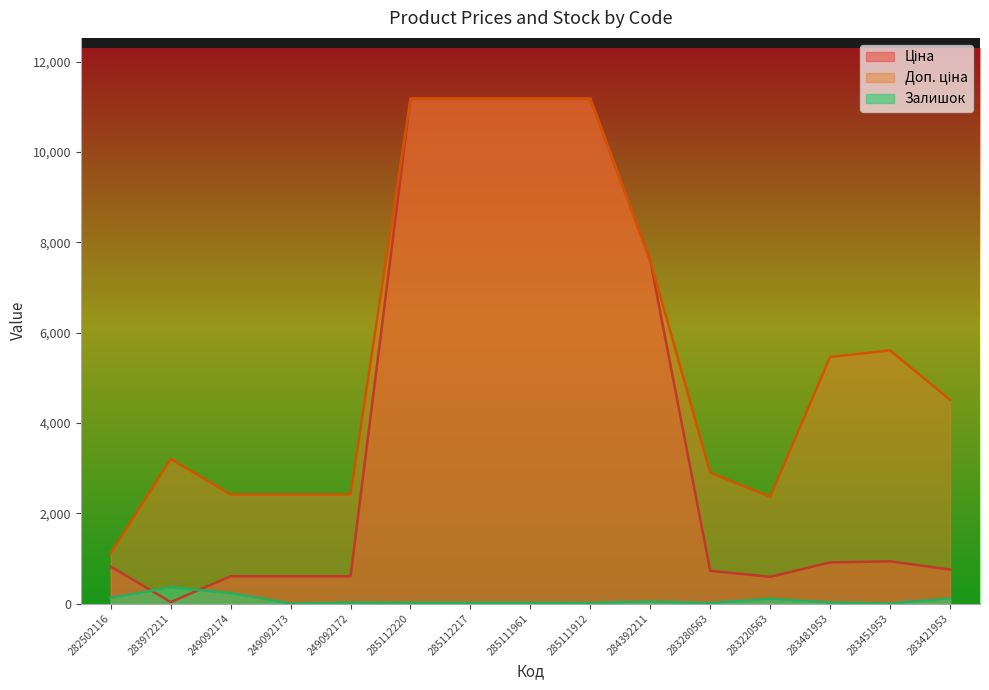

At which label is Доп. ціна closest to 6148?

283451953